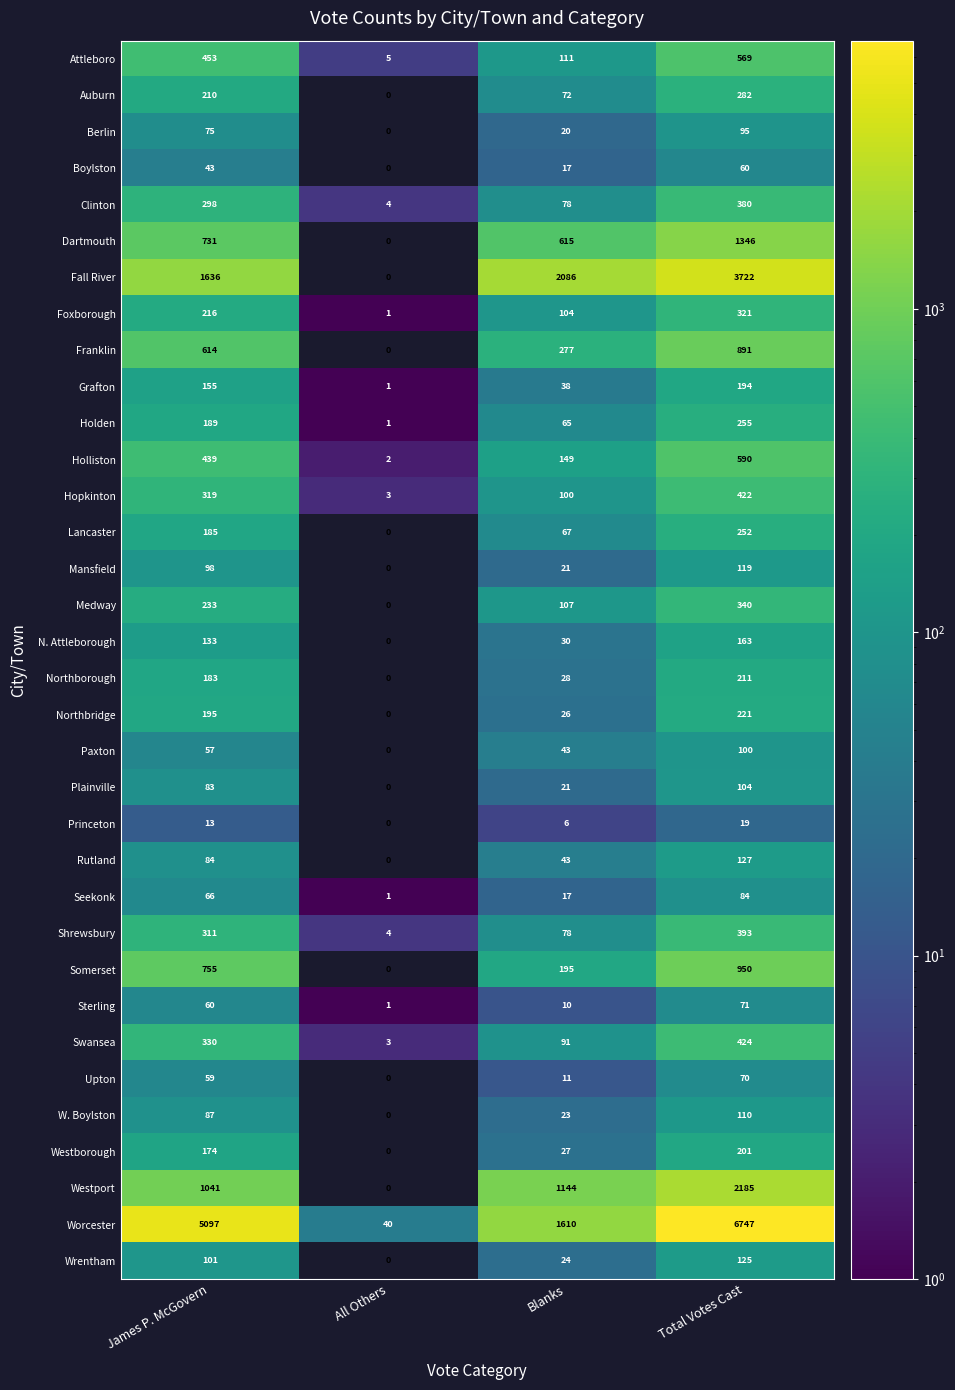

How many Berlin values are between 20 and 95?

3